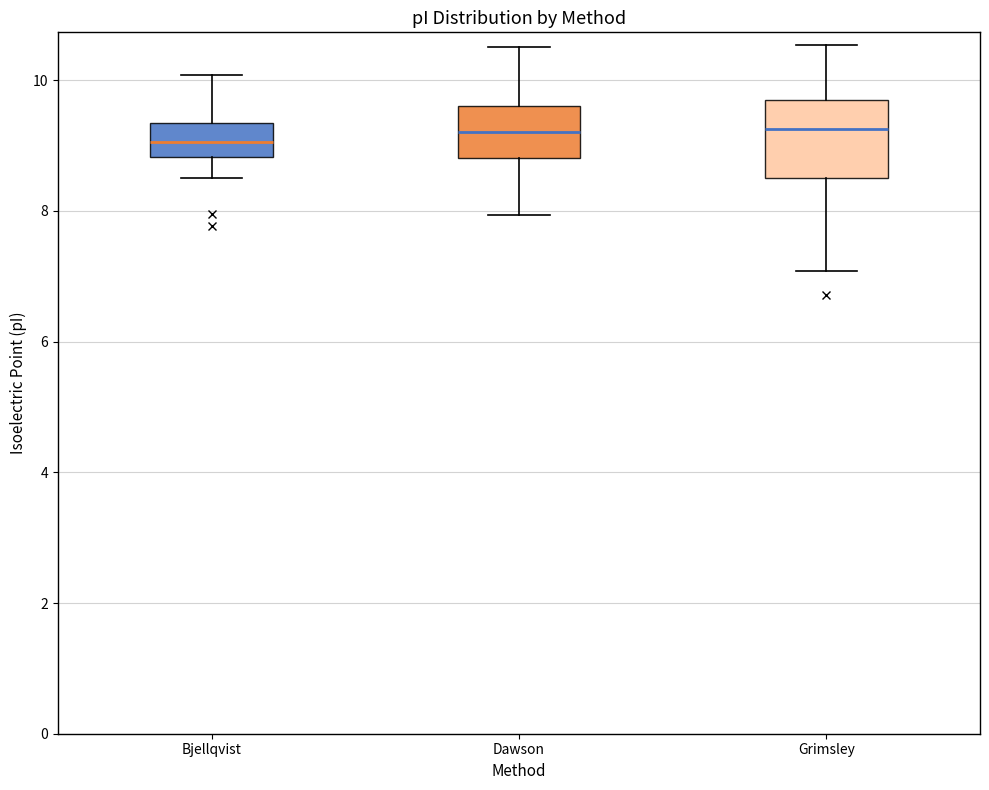

Where is the lower edge of the box for Bjellqvist on the y-axis? The values are not printed on the chart, so give them approximately, as read against the axis.

8.8